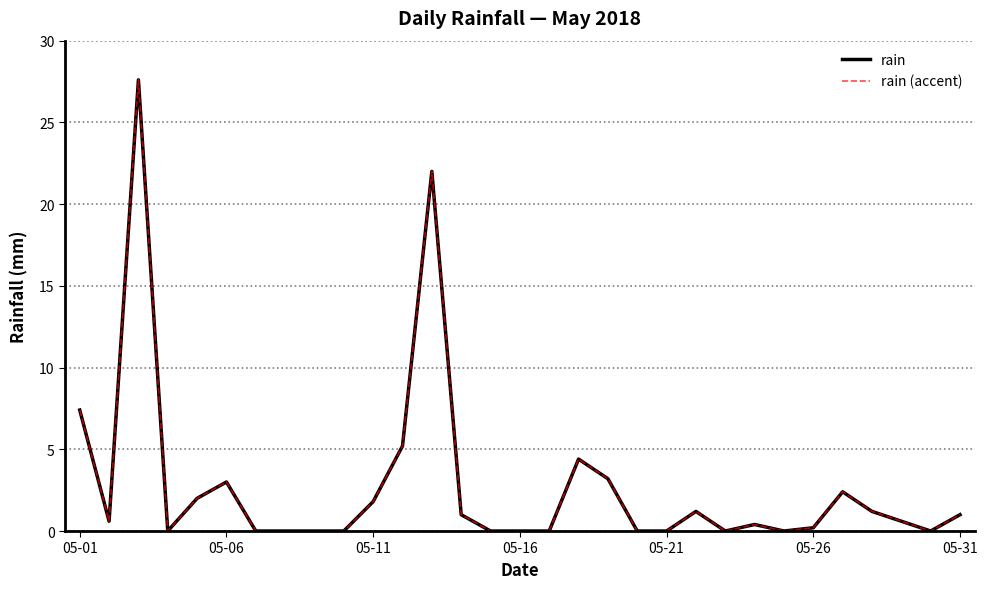

What is the difference between the maximum and second lowest values in the rain (accent) series?

27.6